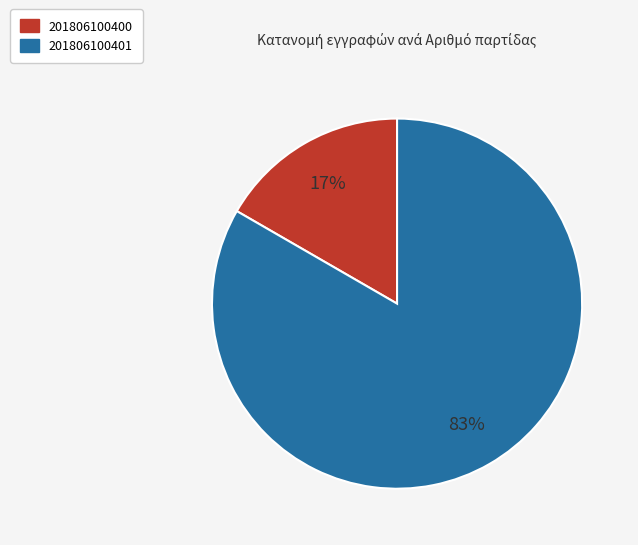

To the nearest percent, what is the combined percentage of 201806100401 and 201806100400?

100%